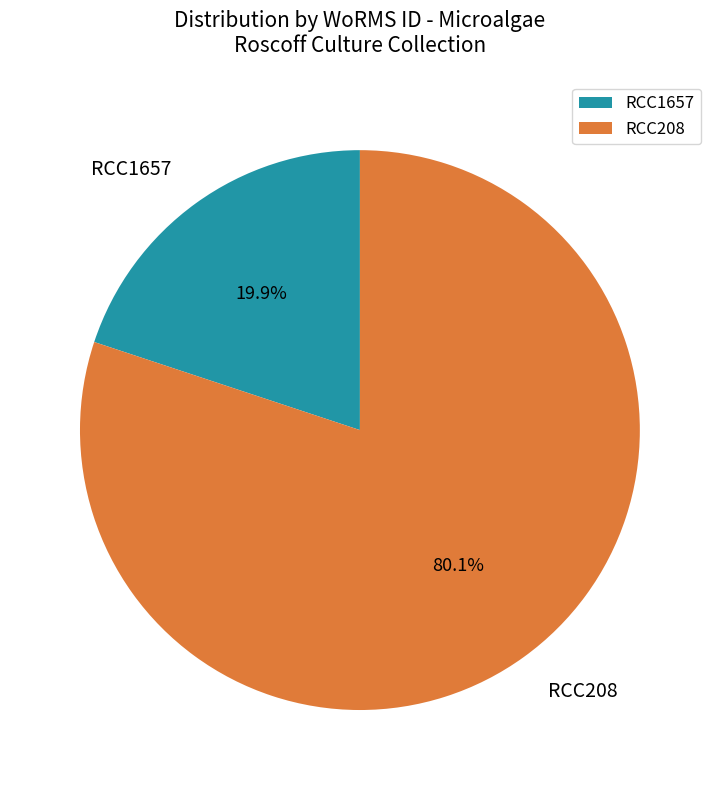

Combined, what portion of the pie is RCC1657 and RCC208?

100.0%